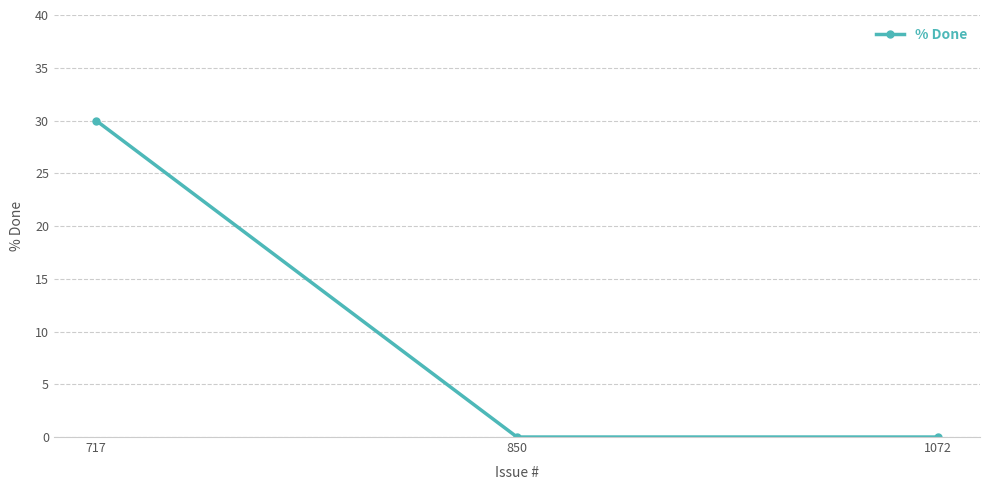

What is the greatest value displayed?

30